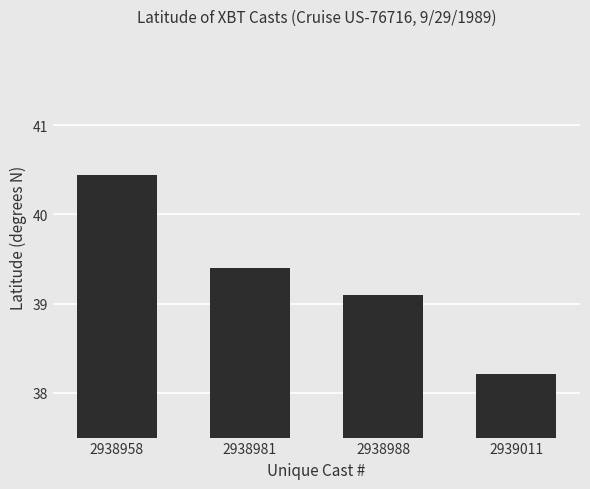

Which label corresponds to the smallest value in the chart?

2939011